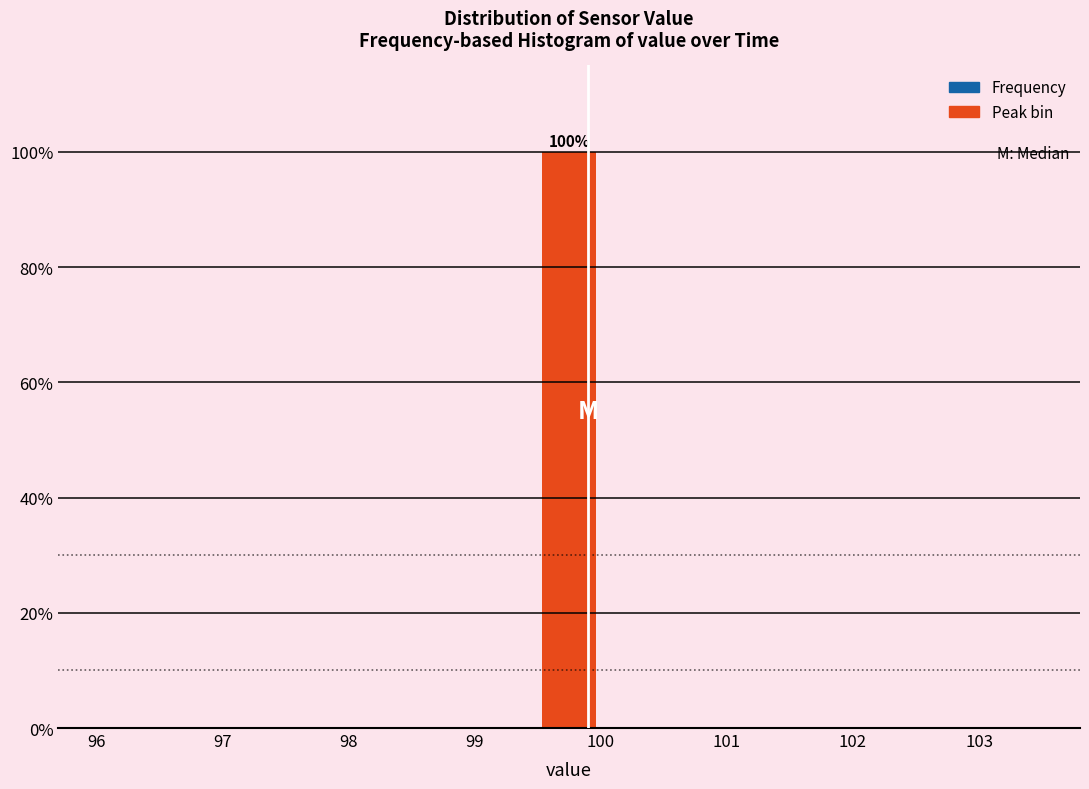

Which range on the x-axis has the tallest bar?

99.5 to 100.0